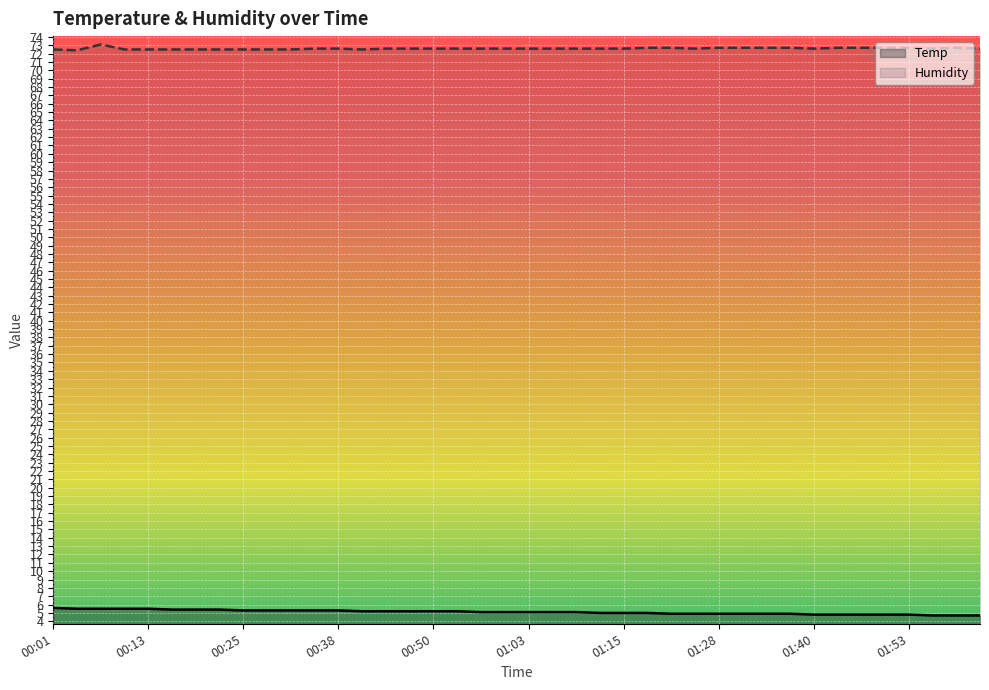

What is the spread (max minus min) of values at 00:13?

67.0